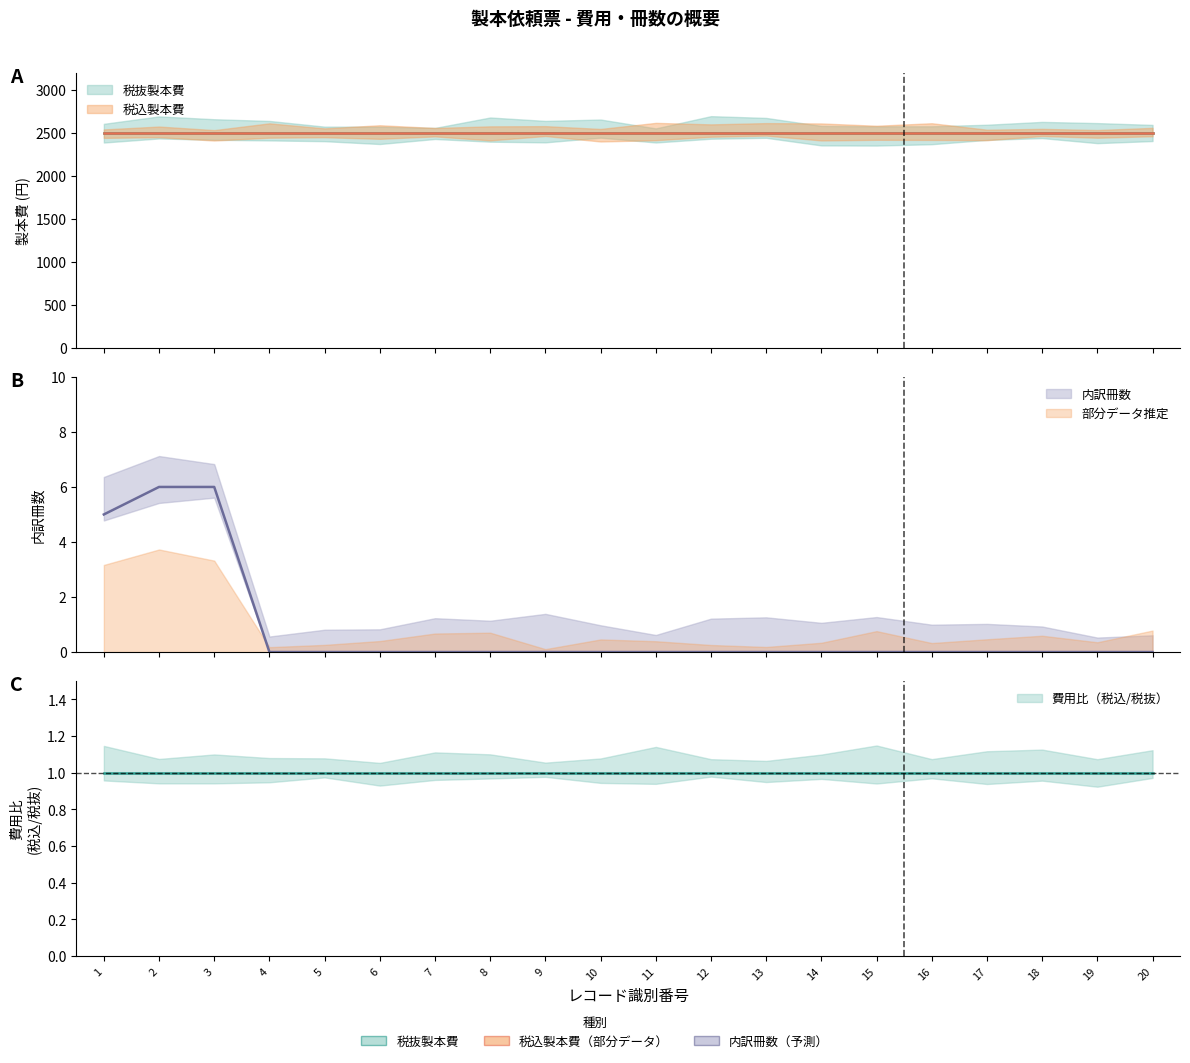

Which label corresponds to the largest value in the chart?

1